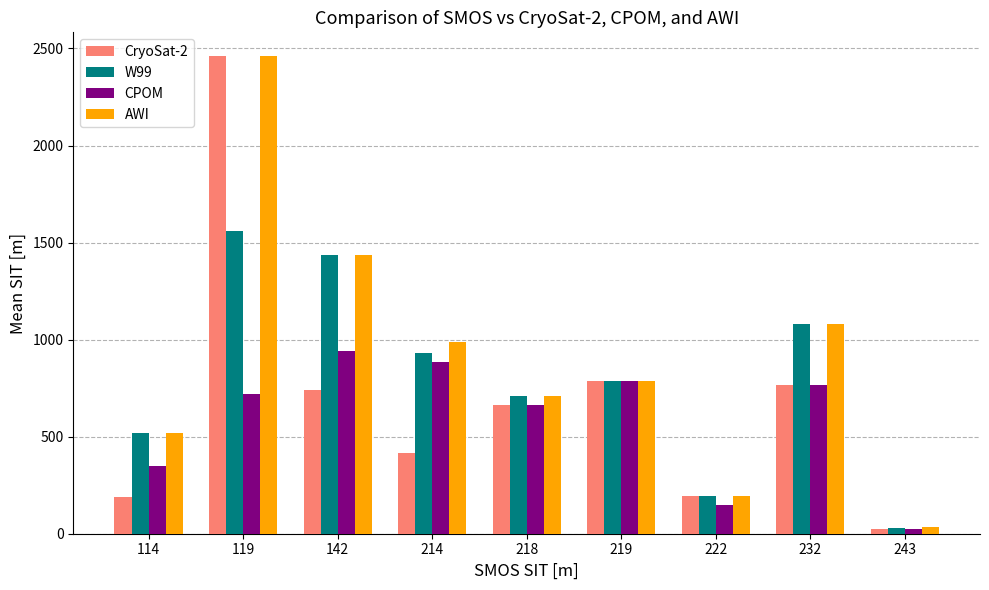

What is the total value across all series at 222?

734